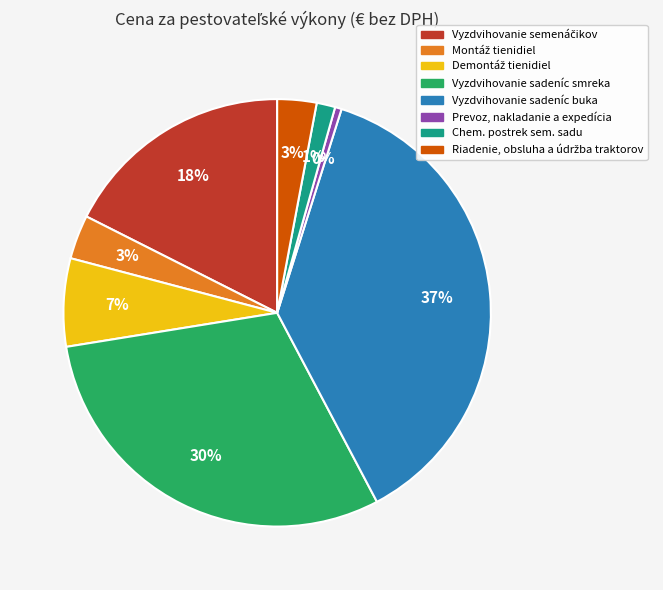

Approximately how many times larger is the value at Chem. postrek sem. sadu compared to Prevoz, nakladanie a expedícia?

2.8